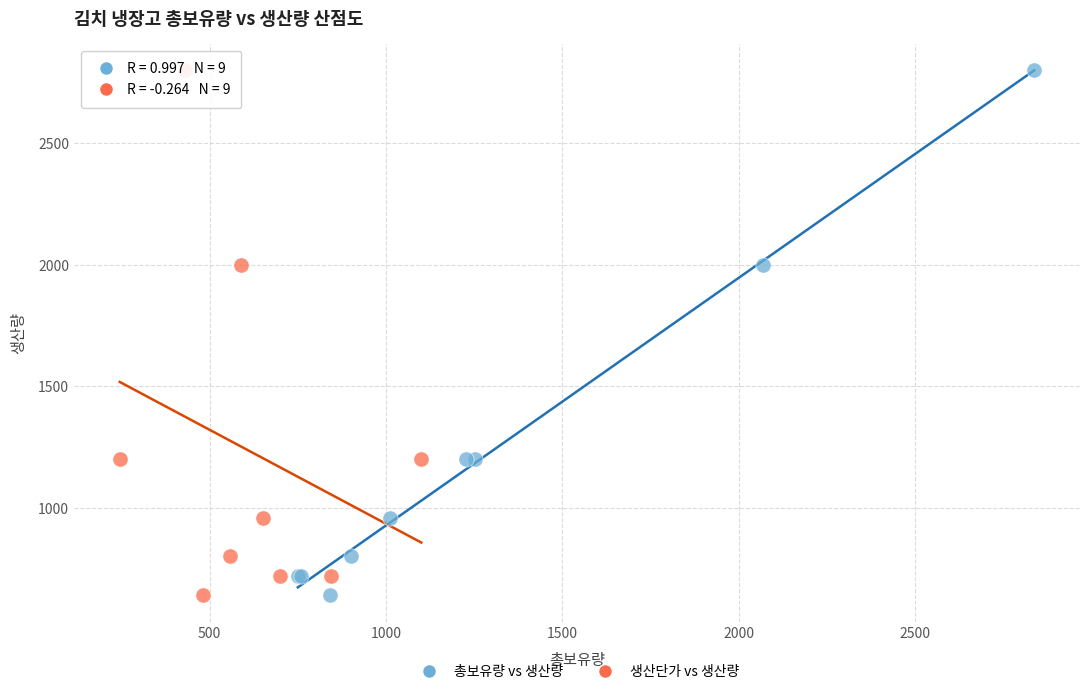

What are all the series names shown in the legend?

총보유량 vs 생산량, 생산단가 vs 생산량